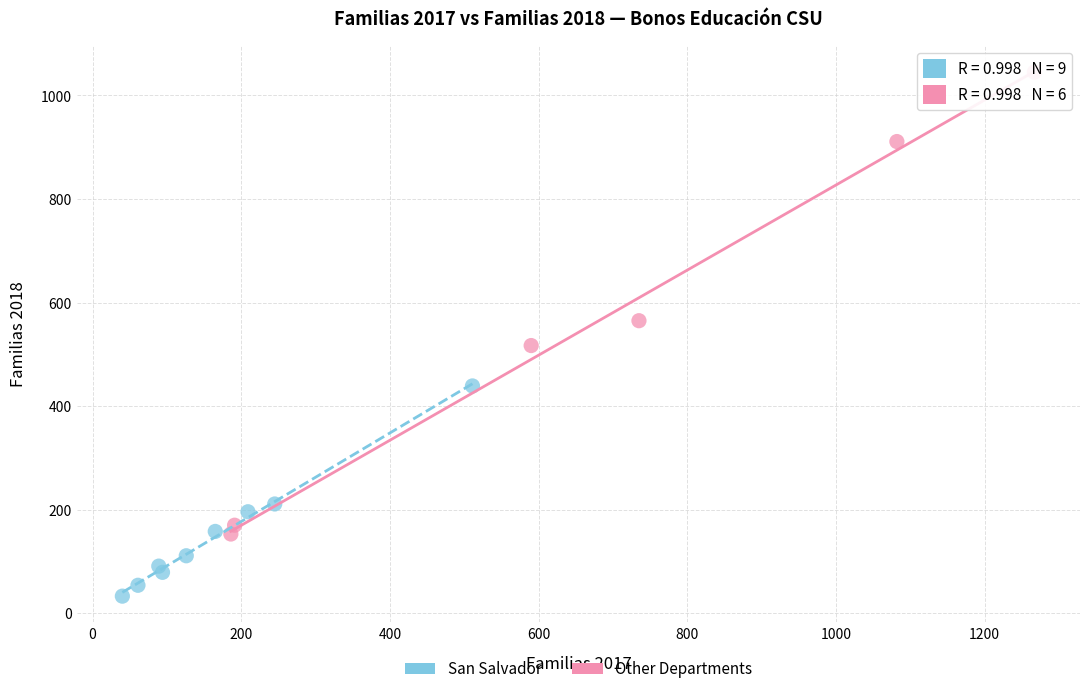

Which series has the largest Y range (max minus min)?

Other Departments